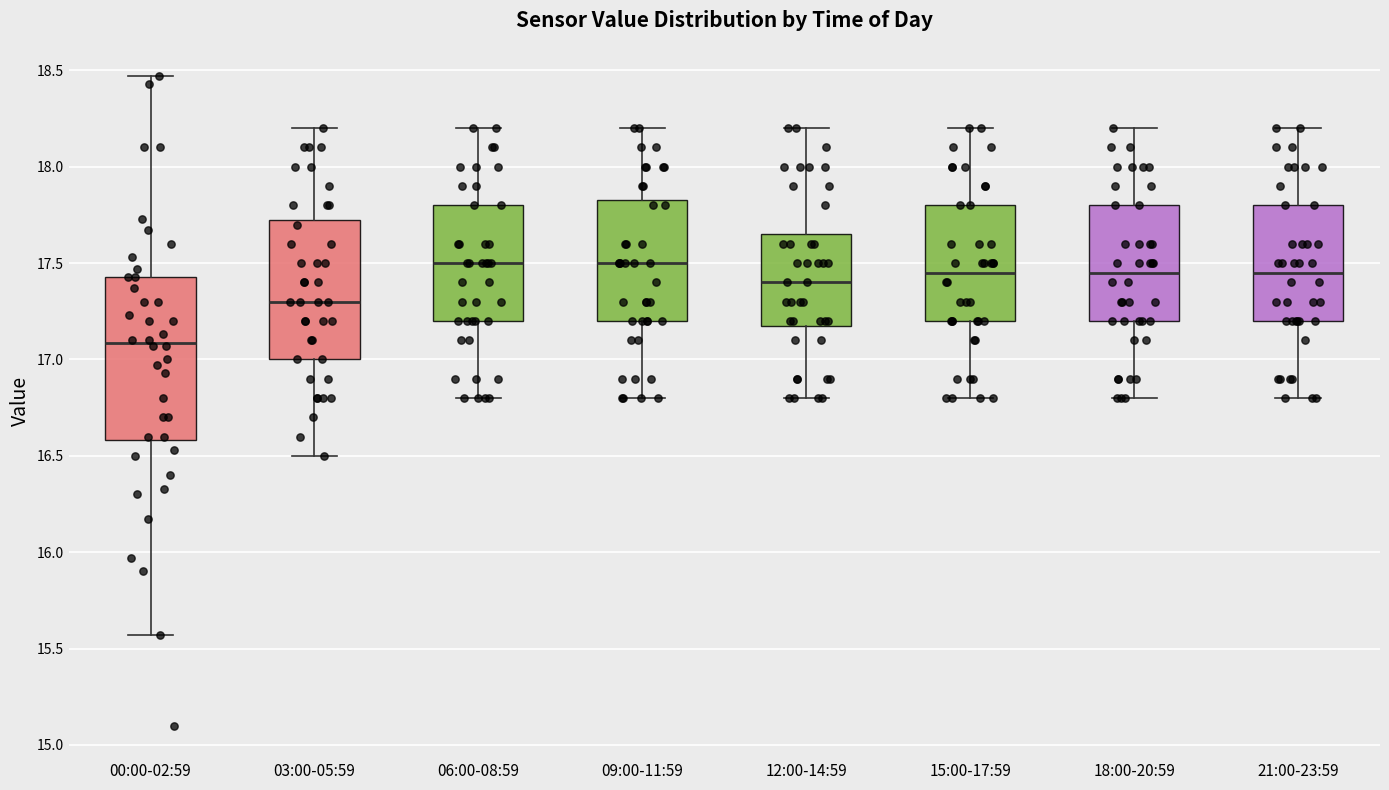

Reading left to right, transcribe this box plot: for each box, give where its median line is, the range the box spans, and where its two whiskers end, as read against the y-axis. The values are not printed on the chart, so give them approximately, as read against the axis.

00:00-02:59: median 17.10, box 16.60 to 17.45, whiskers 15.55 to 18.45
03:00-05:59: median 17.30, box 17.00 to 17.75, whiskers 16.50 to 18.20
06:00-08:59: median 17.50, box 17.20 to 17.80, whiskers 16.80 to 18.20
09:00-11:59: median 17.50, box 17.20 to 17.85, whiskers 16.80 to 18.20
12:00-14:59: median 17.40, box 17.20 to 17.65, whiskers 16.80 to 18.20
15:00-17:59: median 17.45, box 17.20 to 17.80, whiskers 16.80 to 18.20
18:00-20:59: median 17.45, box 17.20 to 17.80, whiskers 16.80 to 18.20
21:00-23:59: median 17.45, box 17.20 to 17.80, whiskers 16.80 to 18.20